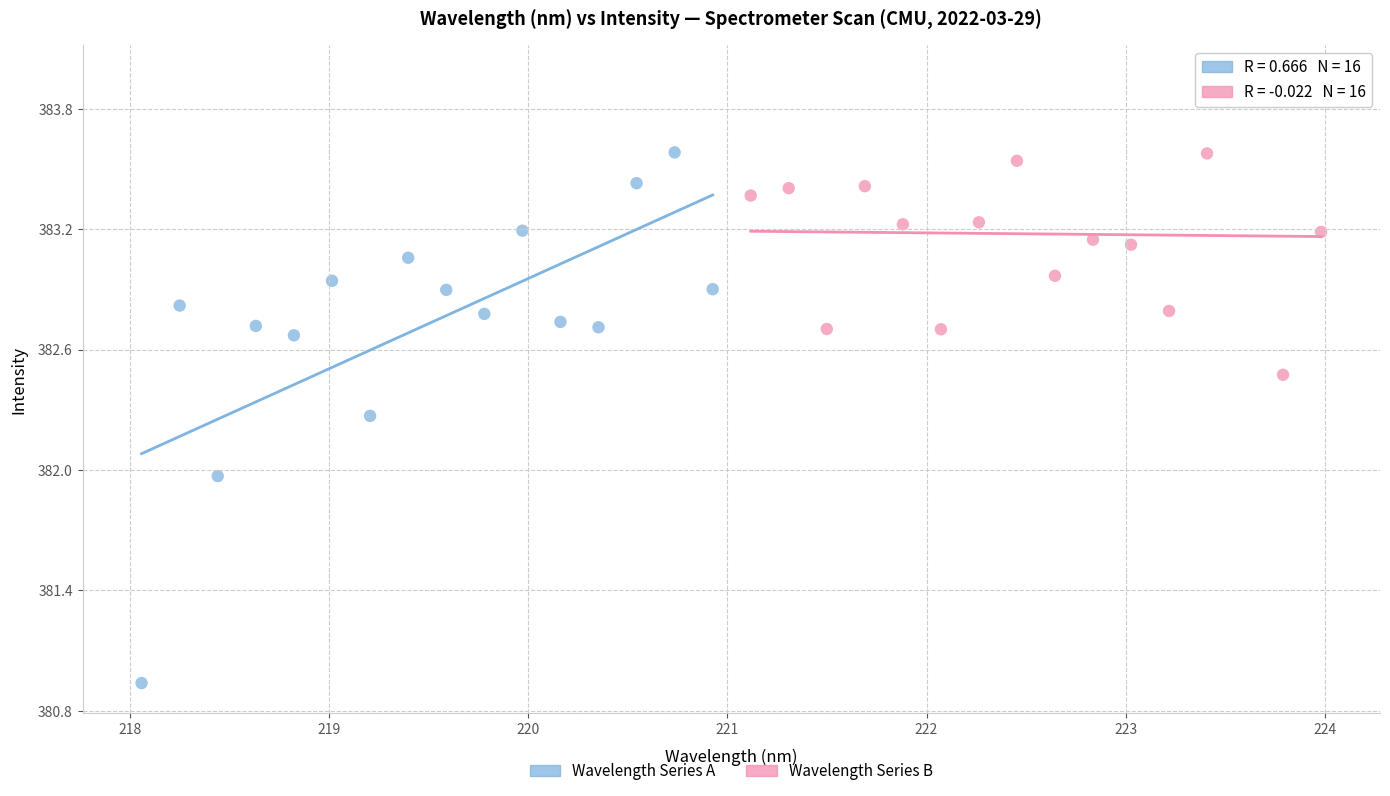

What are all the series names shown in the legend?

Wavelength Series A, Wavelength Series B